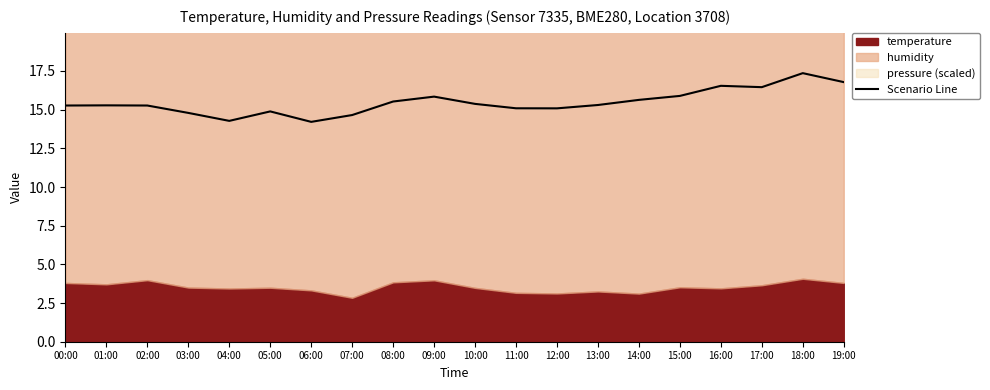

The value at 00:00 is 15.3. True or false?

True